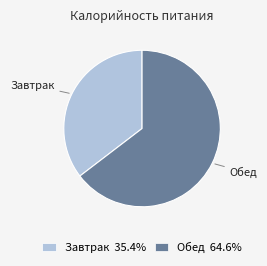

How many segments does this pie chart have?

2